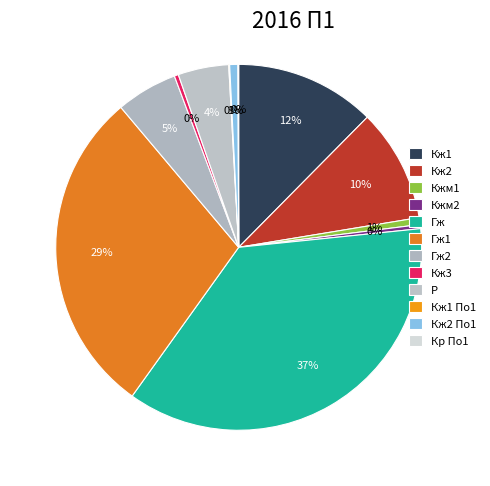

How many slices are in this pie chart?

12